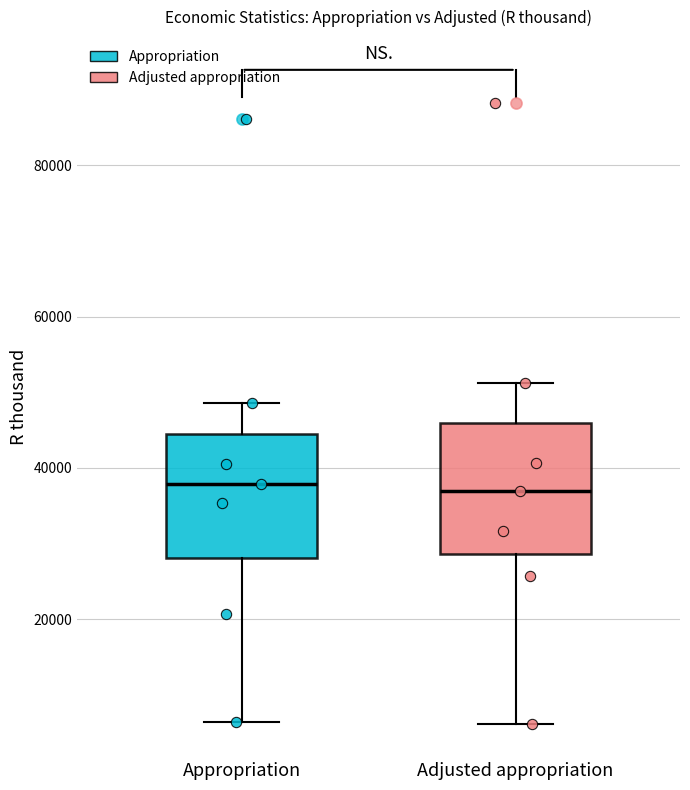

Where does the upper whisker of the box for Appropriation end on the y-axis? The values are not printed on the chart, so give them approximately, as read against the axis.

48000